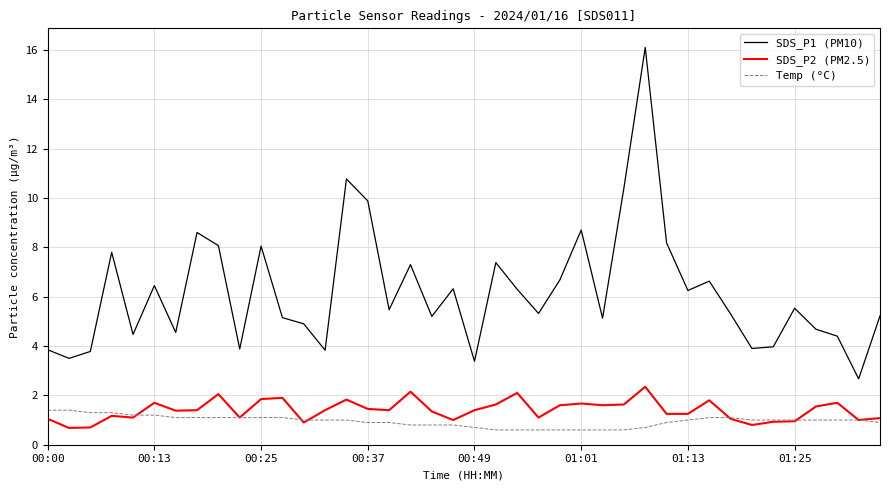

Which series has the largest range (max minus min)?

SDS_P1 (PM10)